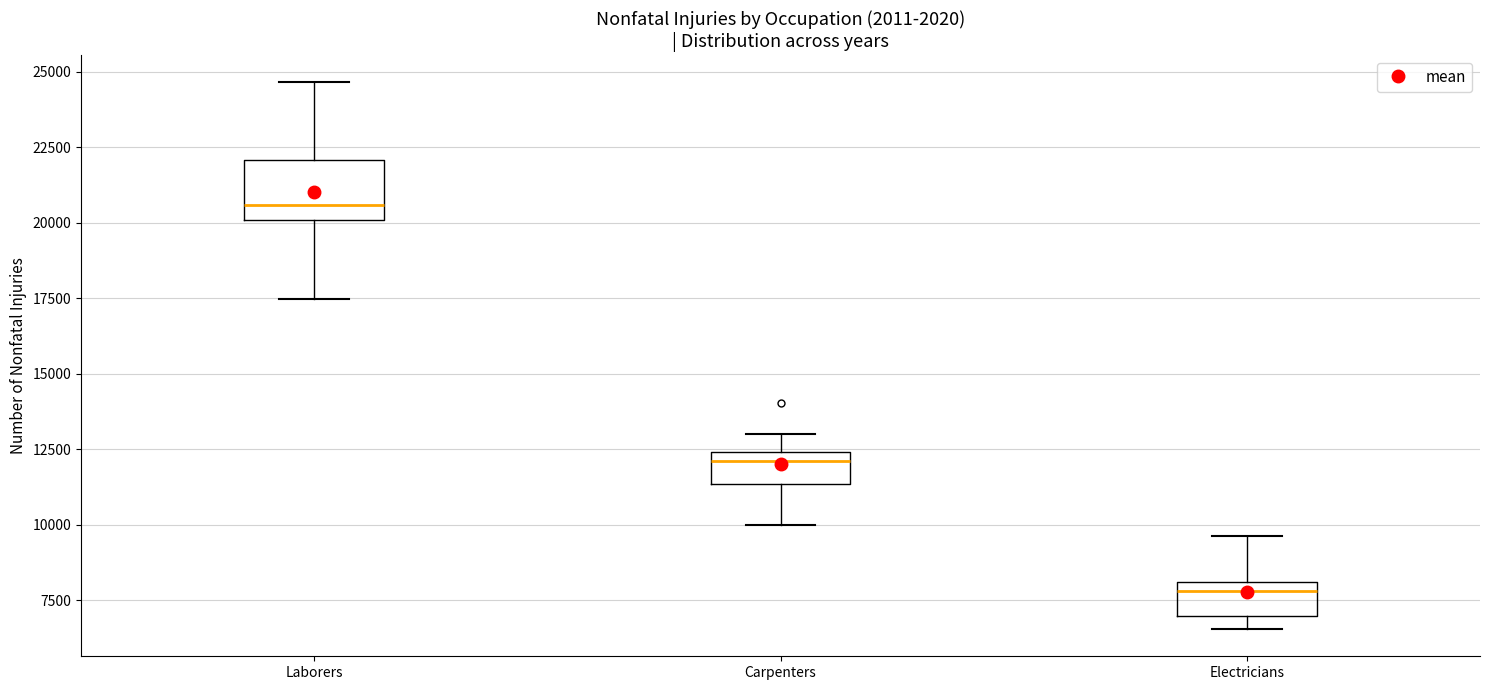

Comparing the boxes themselves (not the whiskers), which one is the tallest?

Laborers